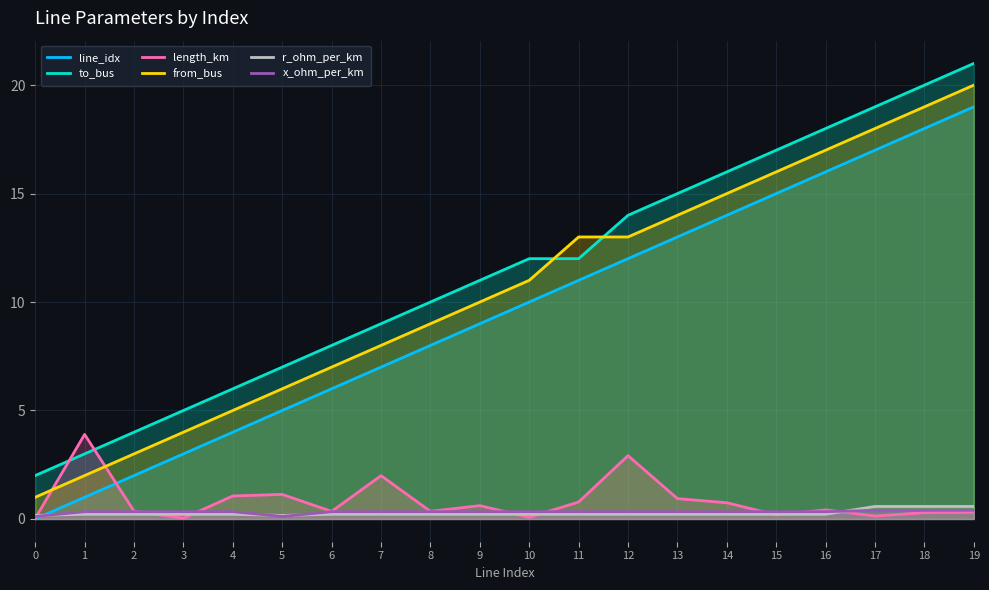

Which series has the largest range (max minus min)?

line_idx